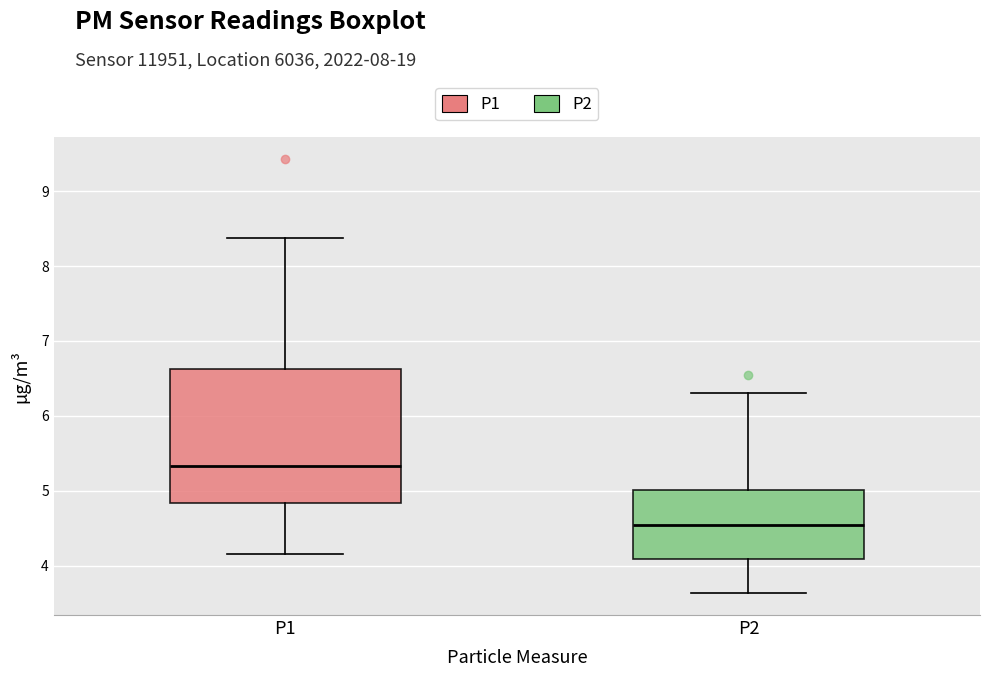

Where does the upper whisker of the box for P1 end on the y-axis? The values are not printed on the chart, so give them approximately, as read against the axis.

8.4